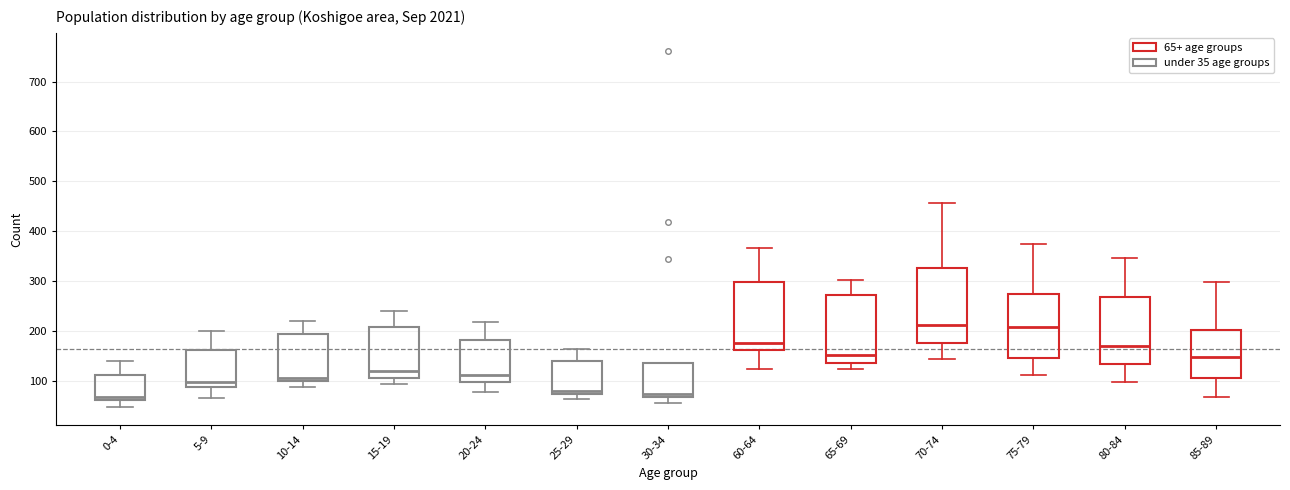

Which box is the tallest, from its lower edge to its upper edge?

70-74